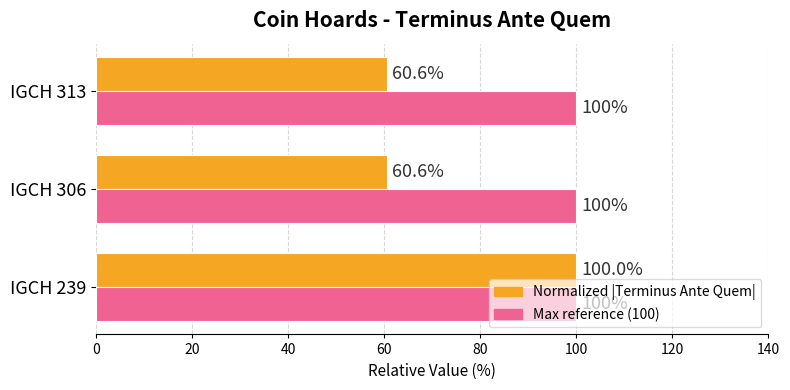

What is the minimum value shown in the chart?

60.6